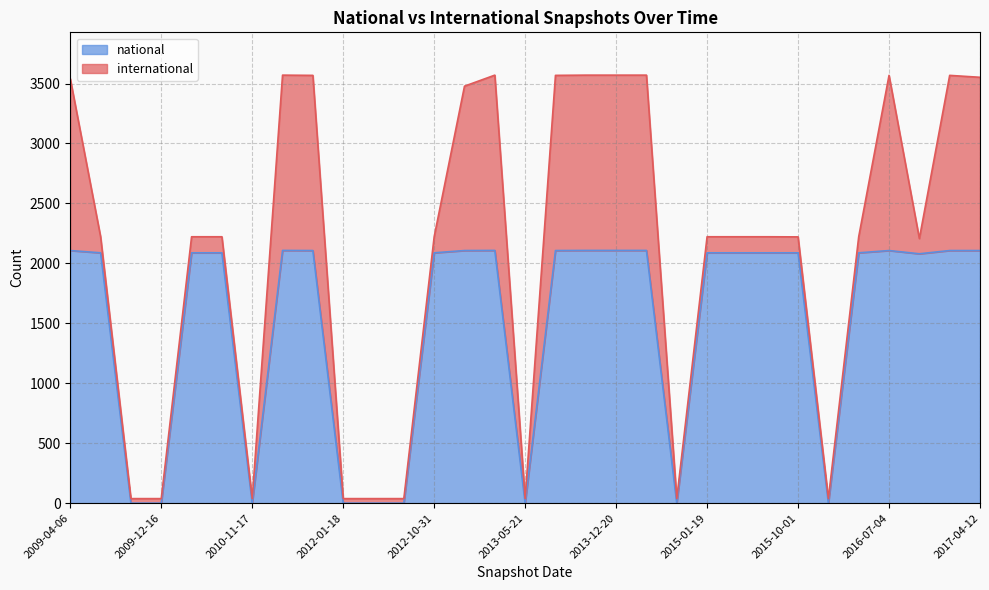

How many values are below 2088?

10